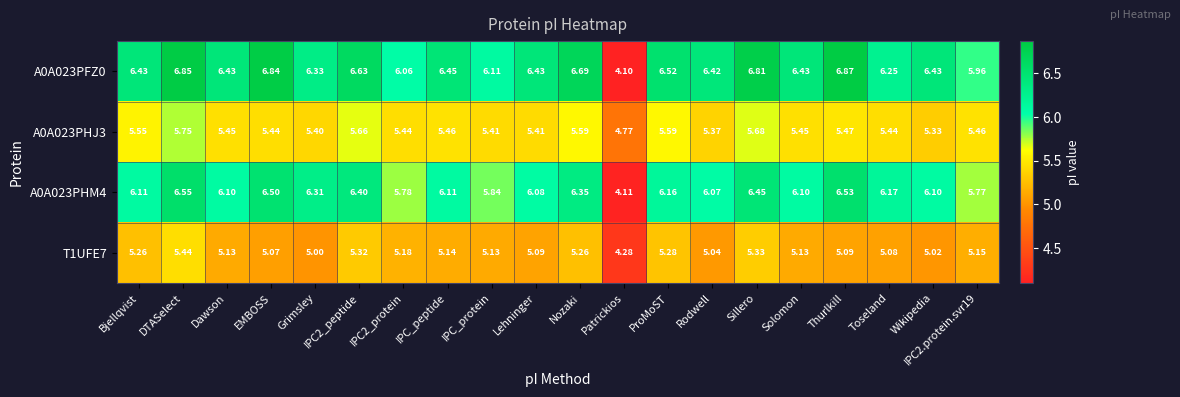

How many series are shown in this chart?

4